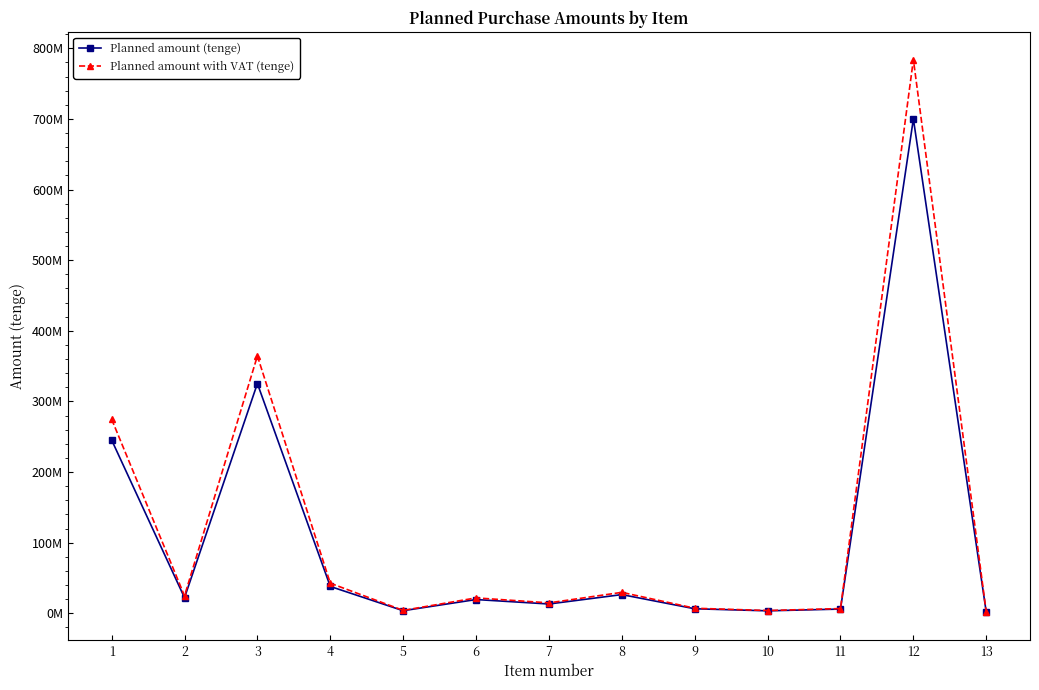

The Planned amount with VAT (tenge) series shows 364368303 at 3. True or false?

True